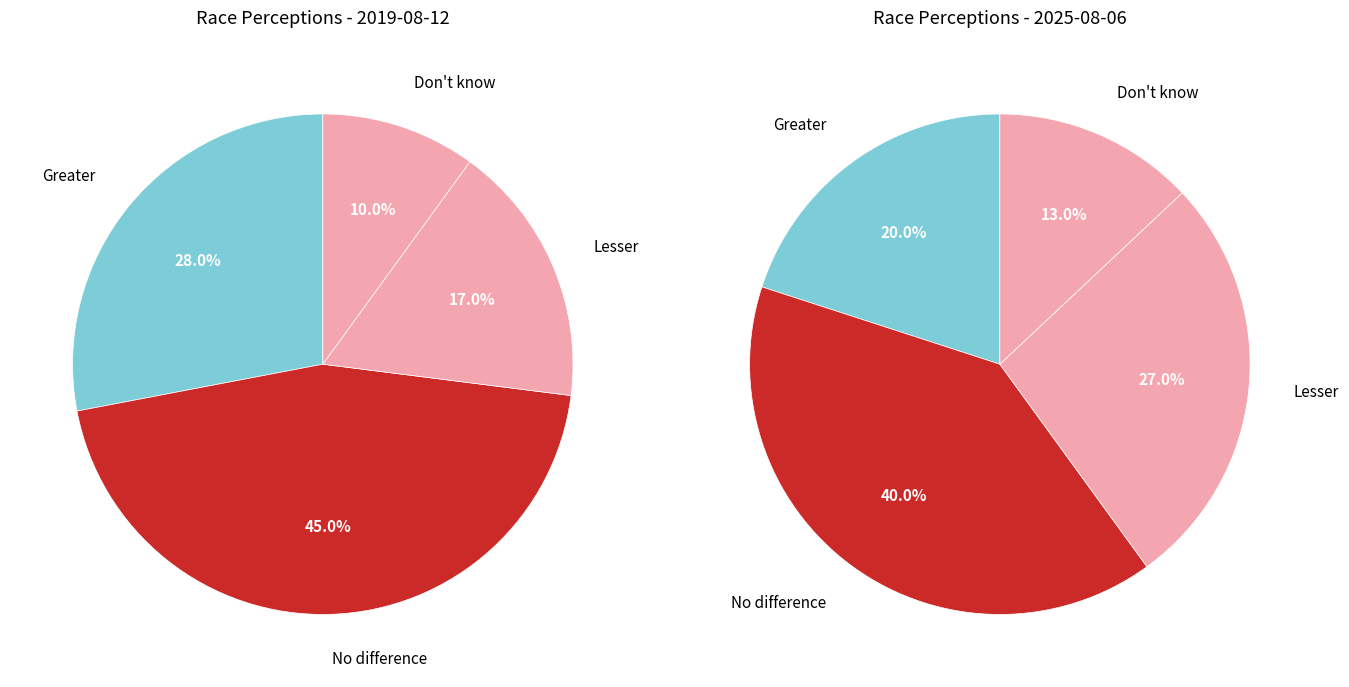

To the nearest percent, what is the difference between the largest and smallest slice percentages?

35%